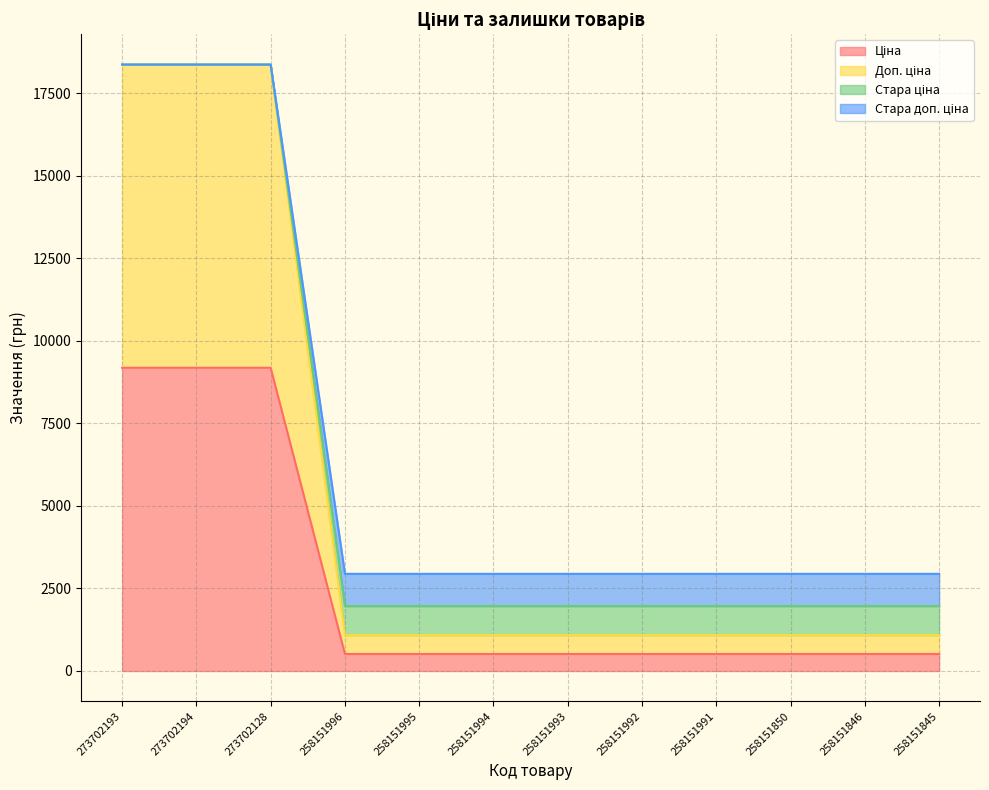

What is the total value across all series at 273702193?

18371.7